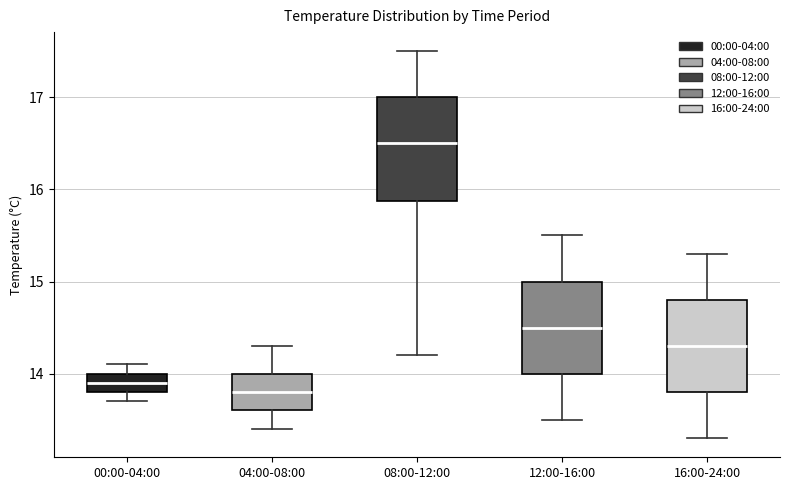

Reading left to right, transcribe this box plot: for each box, give where its median line is, the range the box spans, and where its two whiskers end, as read against the y-axis. The values are not printed on the chart, so give them approximately, as read against the axis.

00:00-04:00: median 13.9, box 13.8 to 14.0, whiskers 13.7 to 14.1
04:00-08:00: median 13.8, box 13.6 to 14.0, whiskers 13.4 to 14.3
08:00-12:00: median 16.5, box 15.9 to 17.0, whiskers 14.2 to 17.5
12:00-16:00: median 14.5, box 14.0 to 15.0, whiskers 13.5 to 15.5
16:00-24:00: median 14.3, box 13.8 to 14.8, whiskers 13.3 to 15.3